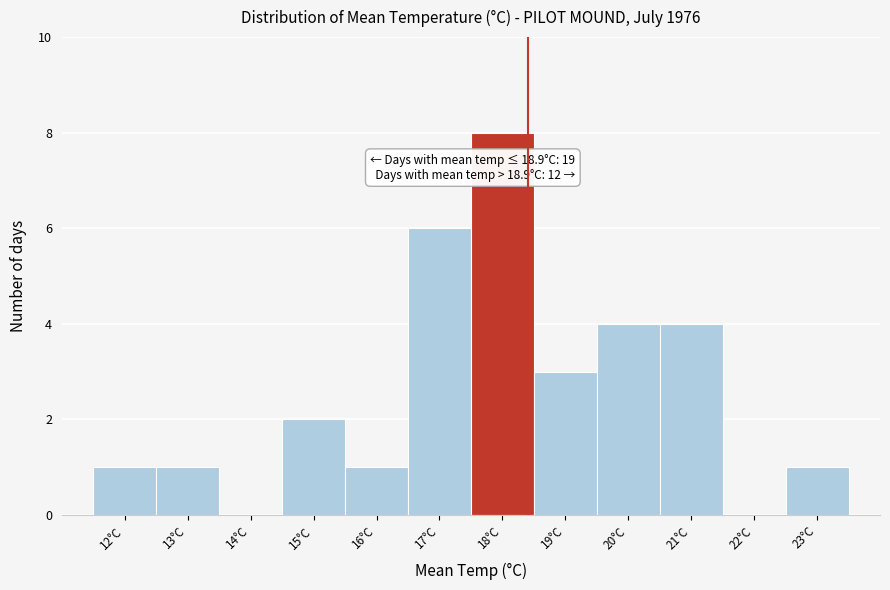

Reading right to left, transcribe all the data shown in this chart.

23°C=1	22°C=0	21°C=4	20°C=4	19°C=3	18°C=8	17°C=6	16°C=1	15°C=2	14°C=0	13°C=1	12°C=1